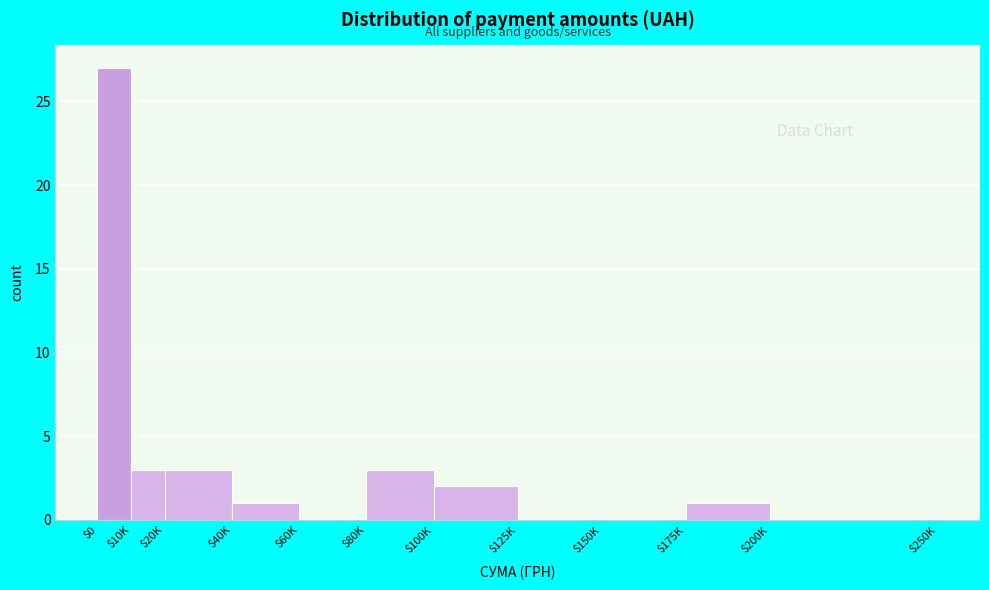

Which label corresponds to the largest value in the chart?

$0